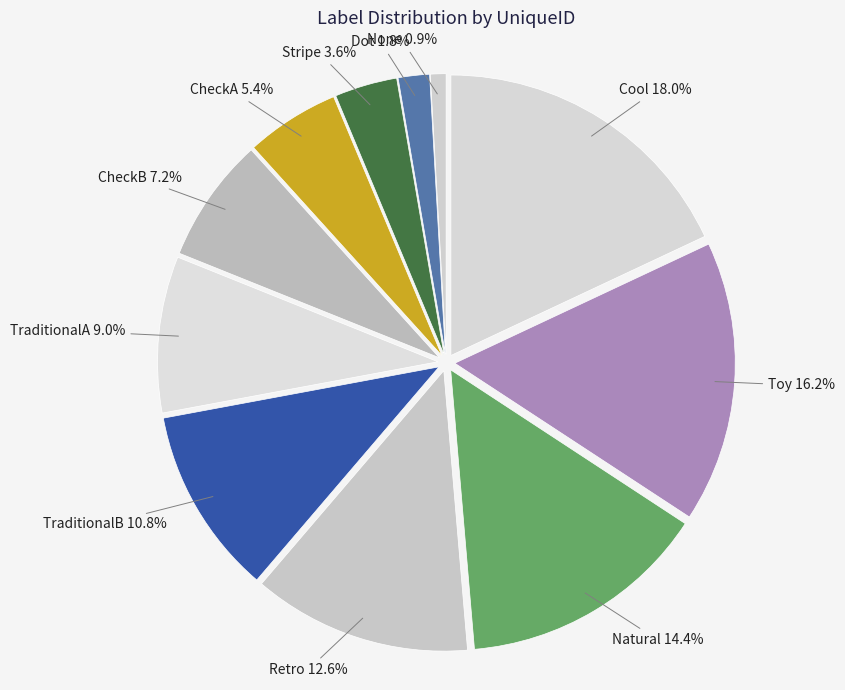

What percentage is the Retro slice, to the nearest percent?

13%